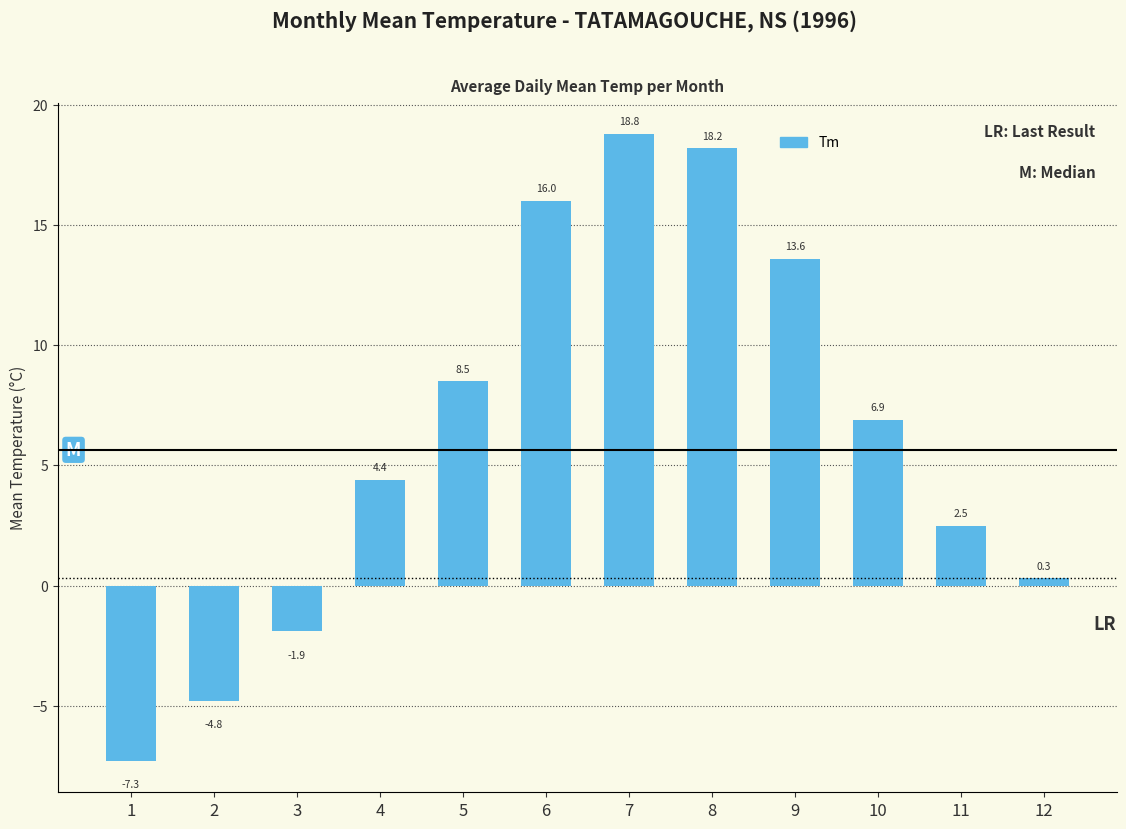

What is the difference between the maximum and minimum values?

26.1